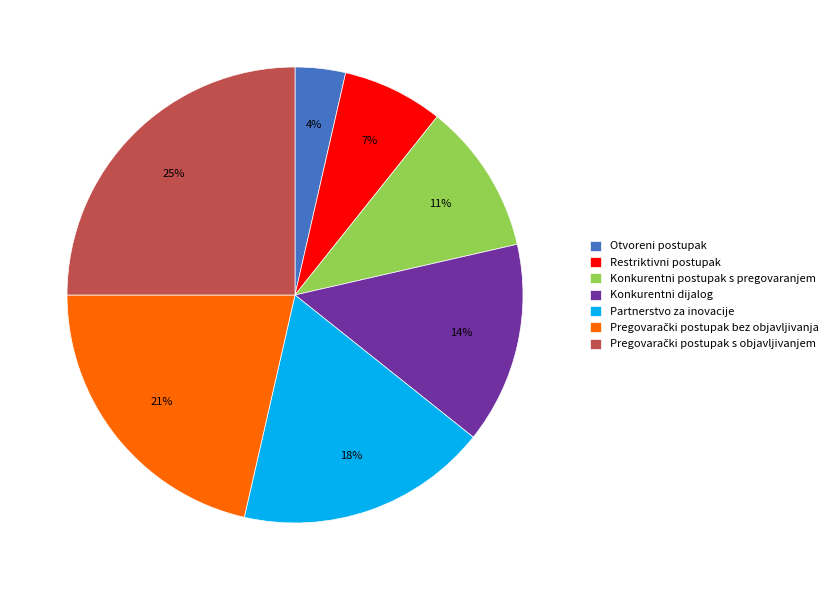

True or false: Otvoreni postupak accounts for 4% of the total.

True